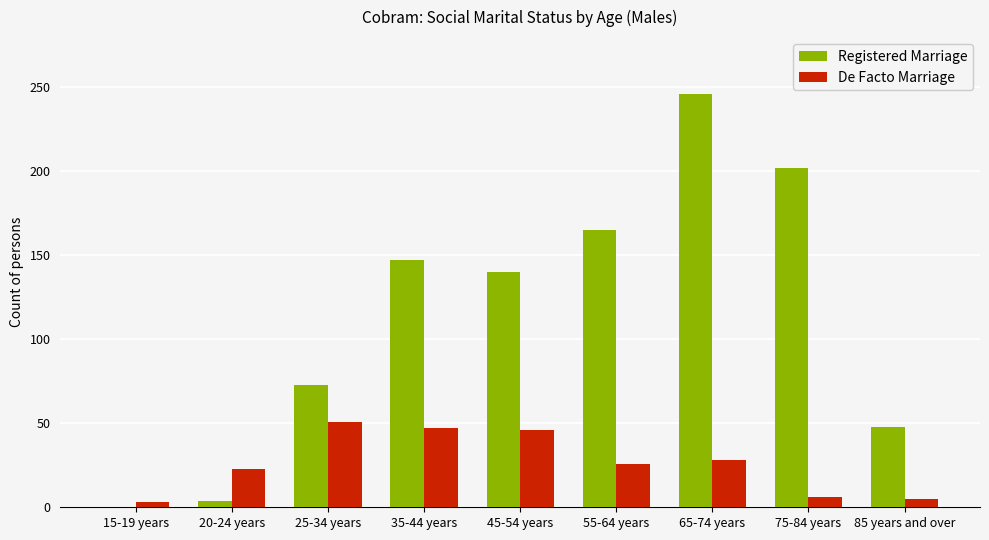

What is the highest value of the De Facto Marriage series?

51